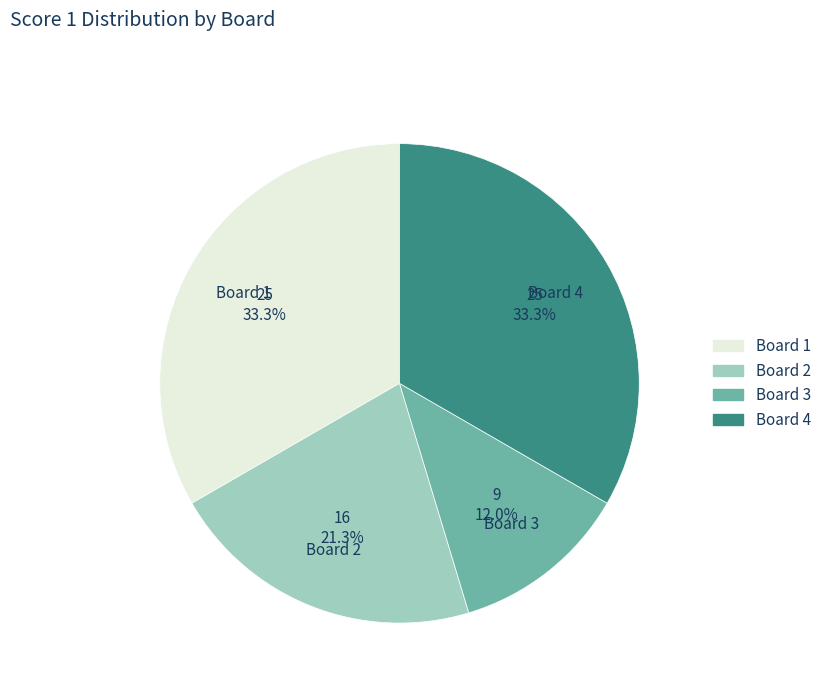

How much of the chart is everything except Board 1?

66.7%